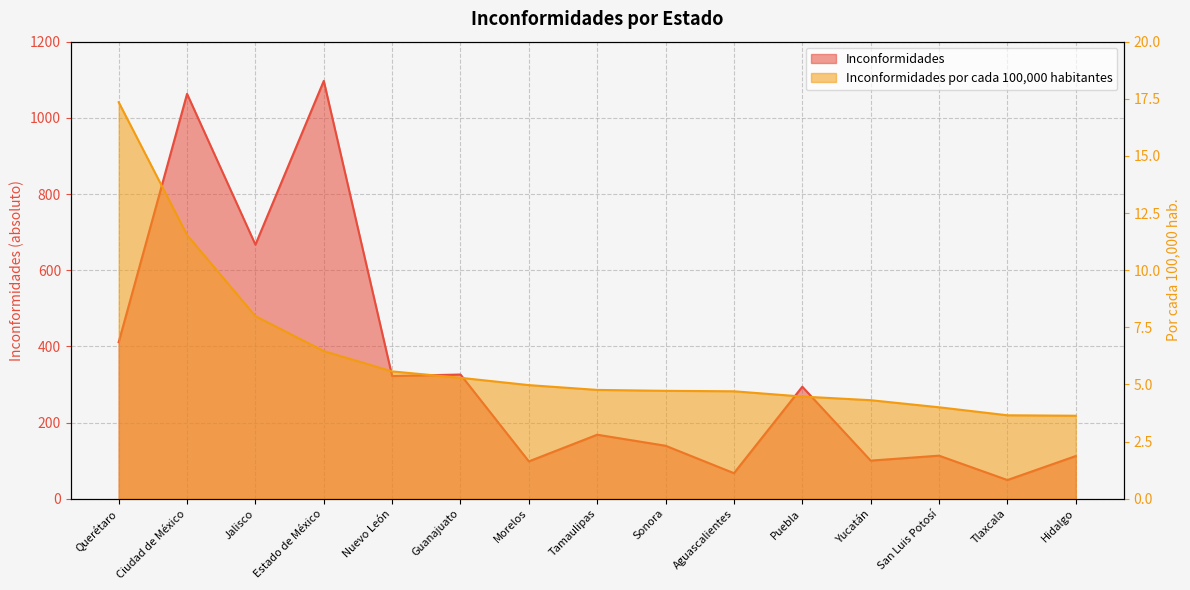

How many interior local valleys does the Inconformidades series have?

6